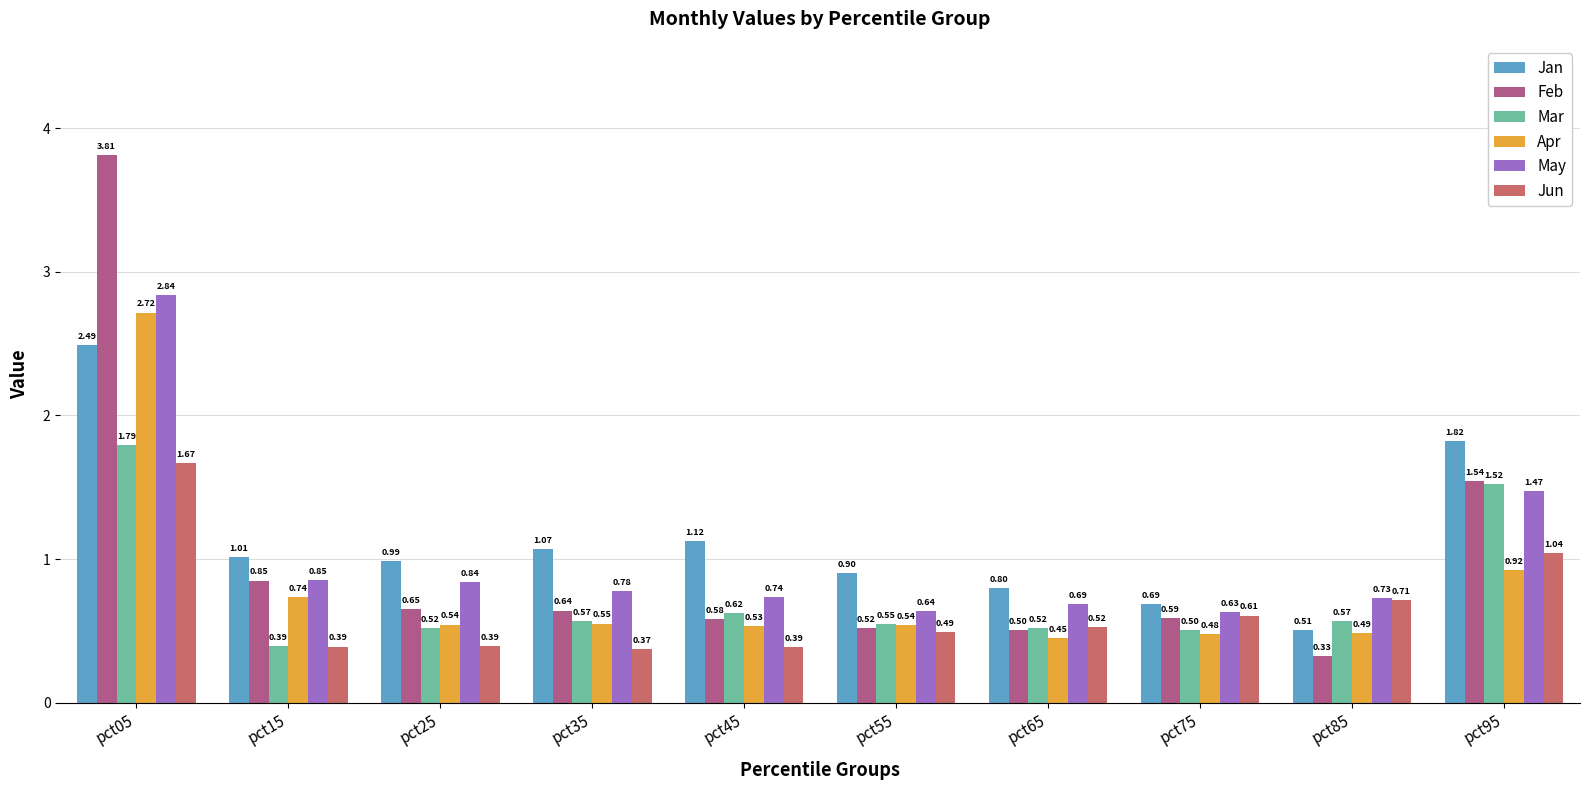

What is the total value across all series at pct55?

3.6